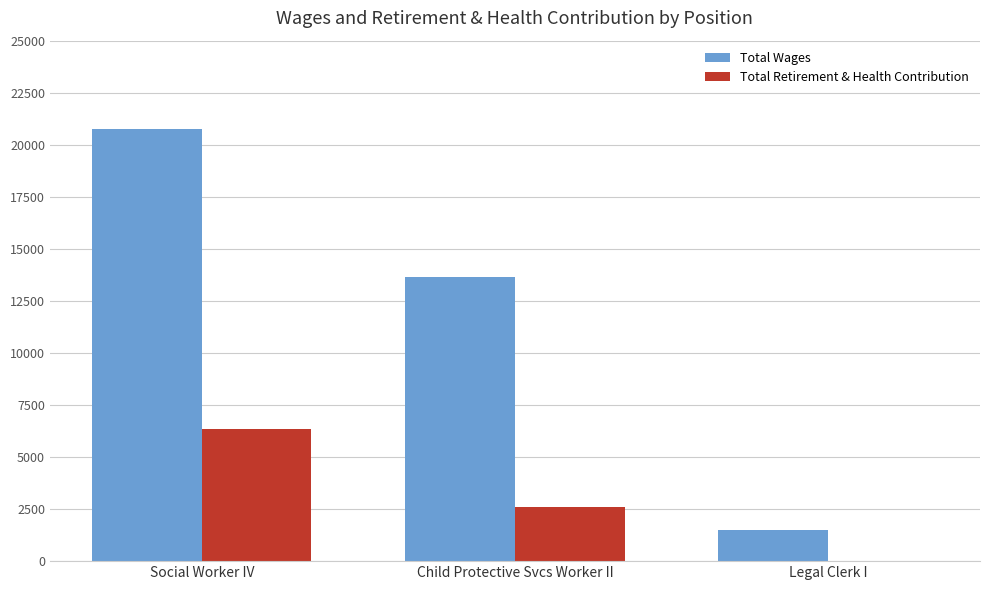

At which category is the sum across all series the highest?

Social Worker IV